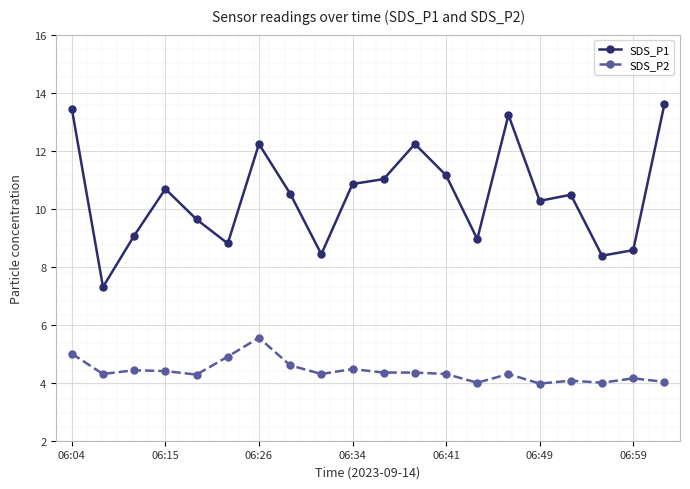

Which series has the widest spread of values?

SDS_P1